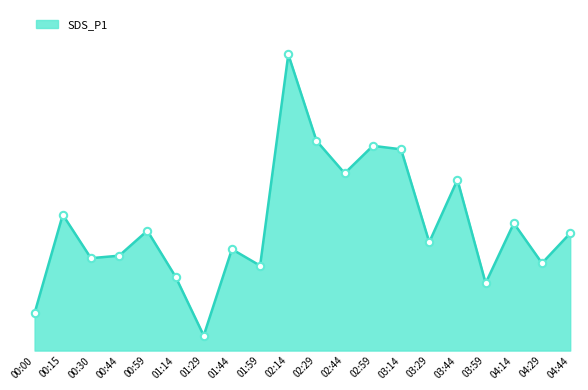

Between 00:44 and 03:29, which is larger?

03:29